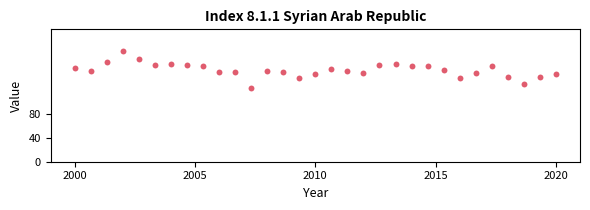

What is the range of Y values (max minus min)?

60.8